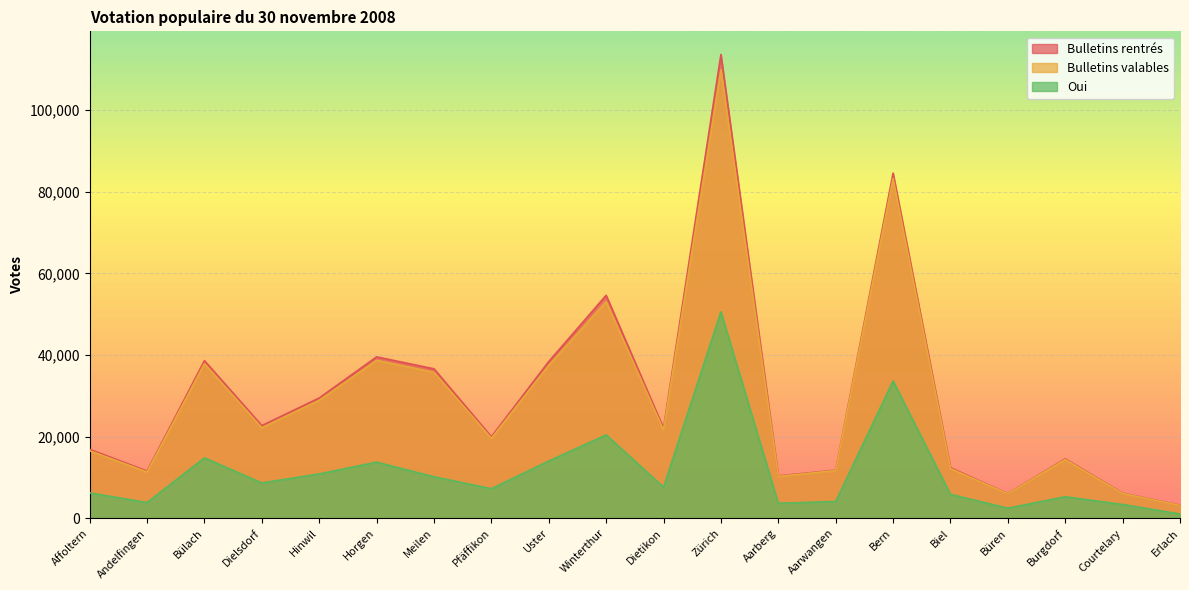

How many lines are shown in the chart?

3